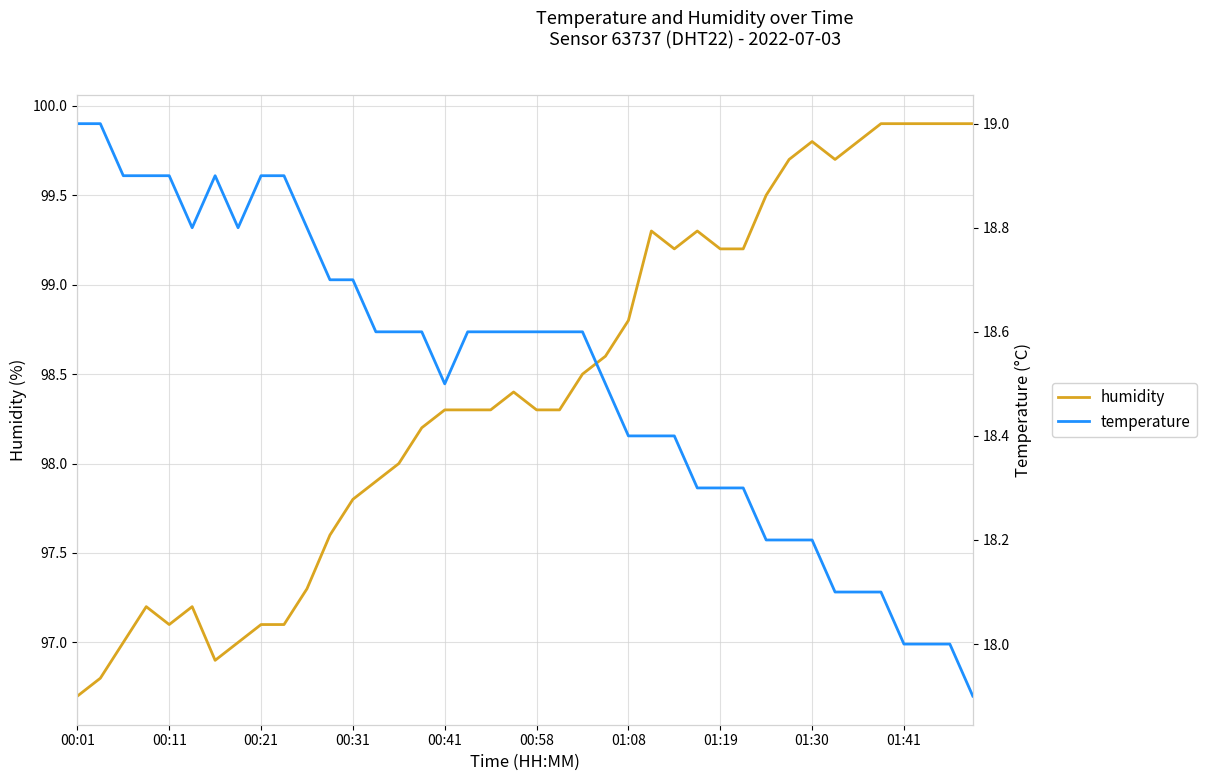

True or false: humidity and temperature cross at least once.

False